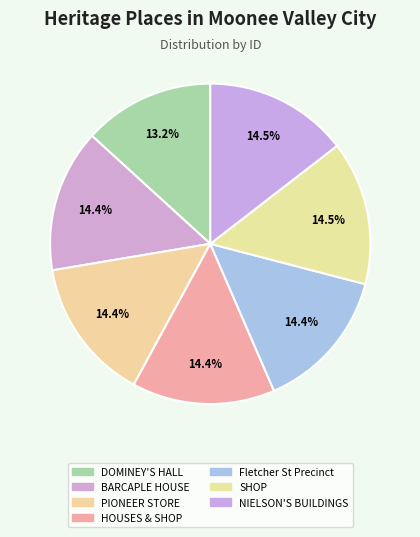

Which slice is the largest?

NIELSON'S BUILDINGS